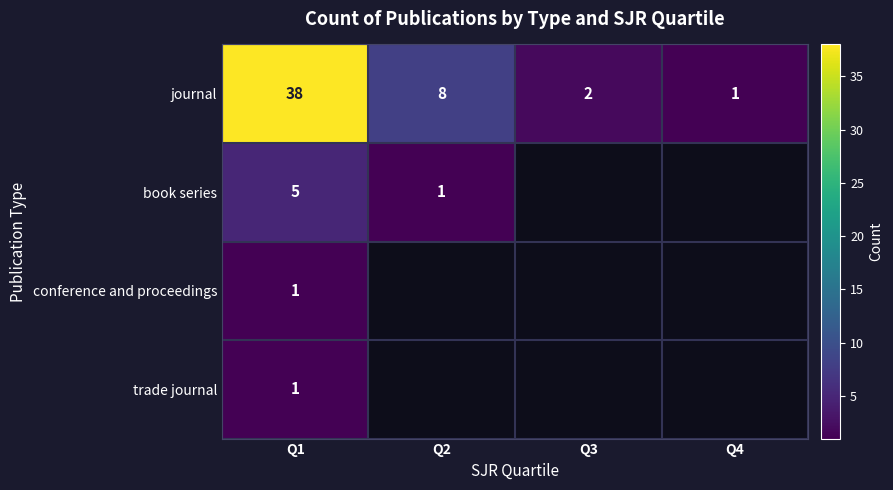

What is the difference between the second highest and second lowest values in the journal series?

6